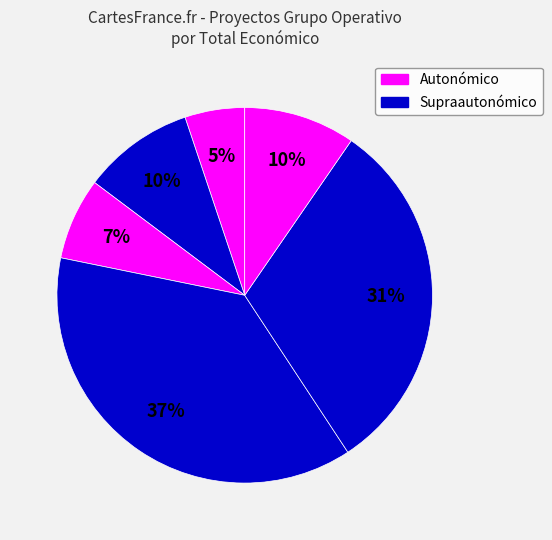

How many segments does this pie chart have?

6